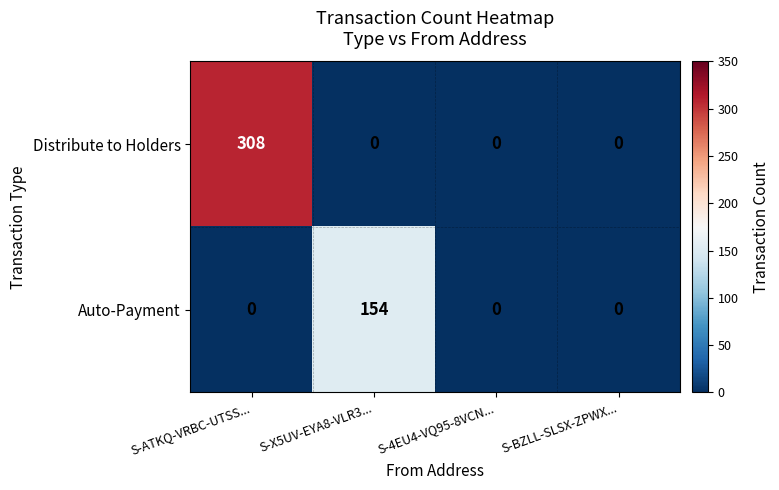

Reading left to right, what are all the values shown in this chart?

Distribute to Holders: S-ATKQ-VRBC-UTSS...=308	S-X5UV-EYA8-VLR3...=0	S-4EU4-VQ95-8VCN...=0	S-BZLL-SLSX-ZPWX...=0
Auto-Payment: S-ATKQ-VRBC-UTSS...=0	S-X5UV-EYA8-VLR3...=154	S-4EU4-VQ95-8VCN...=0	S-BZLL-SLSX-ZPWX...=0